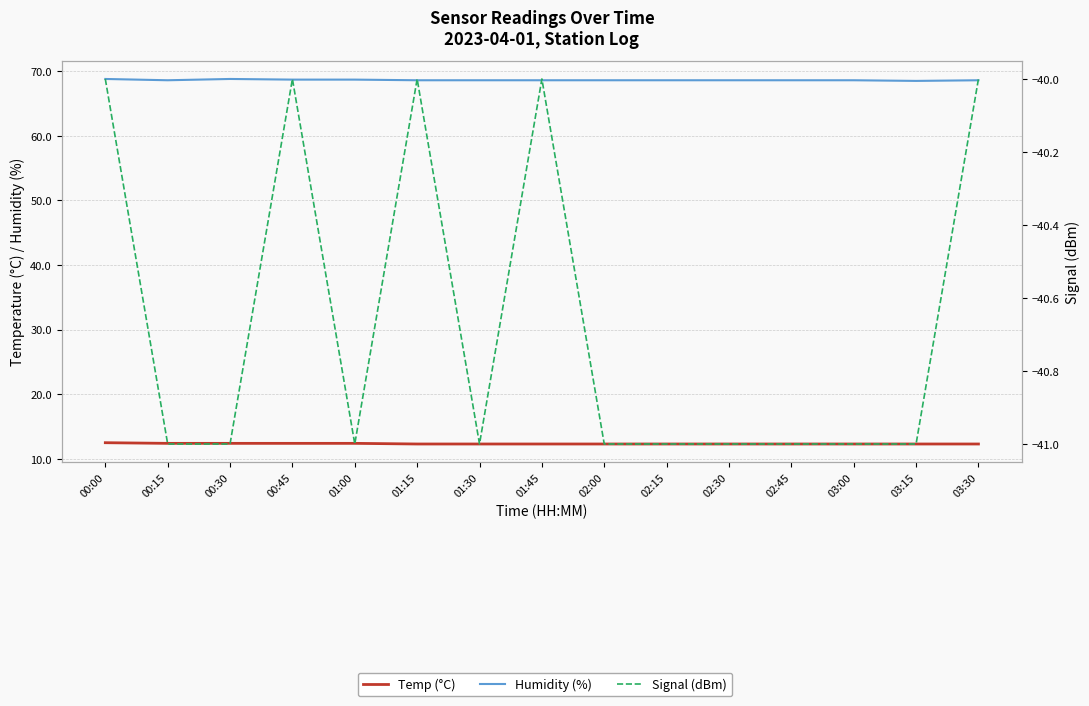

At how many categories does at least one series exceed 24?

15